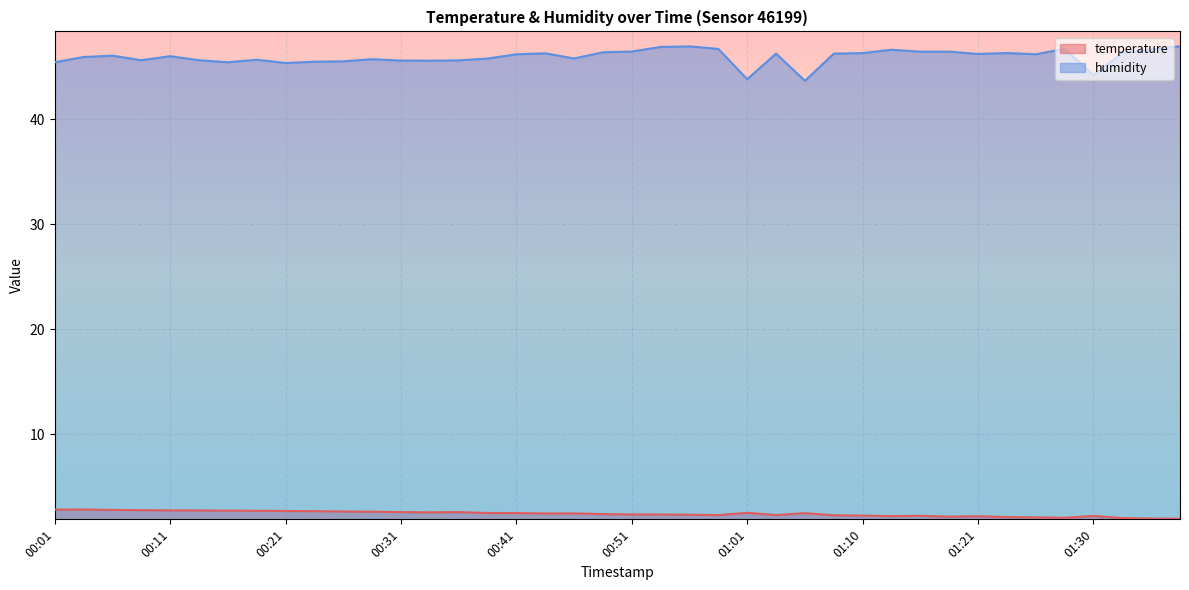

What position from the right is 00:19?

33